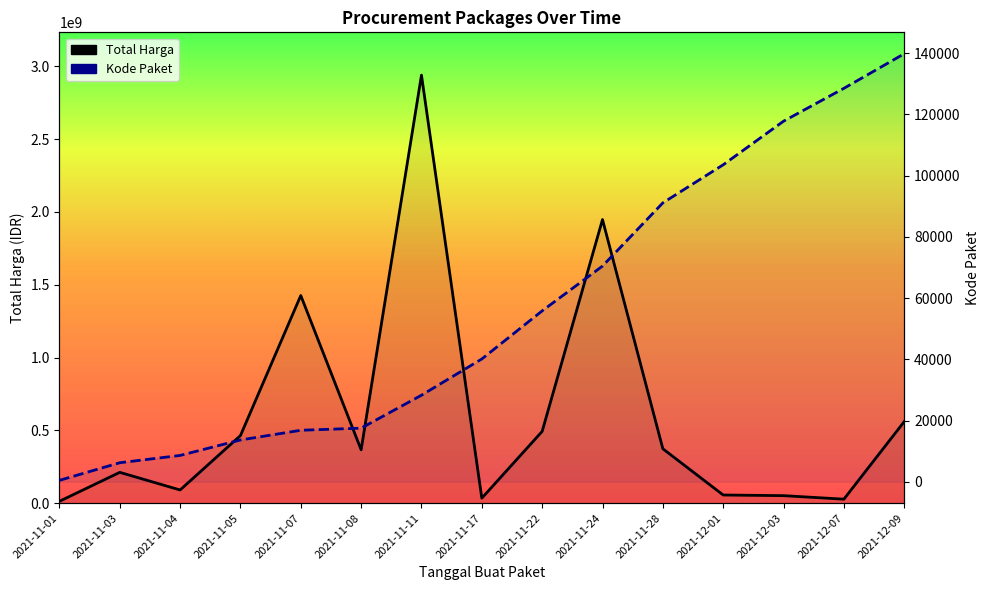

What is the sum of all Total Harga values?

9053742085